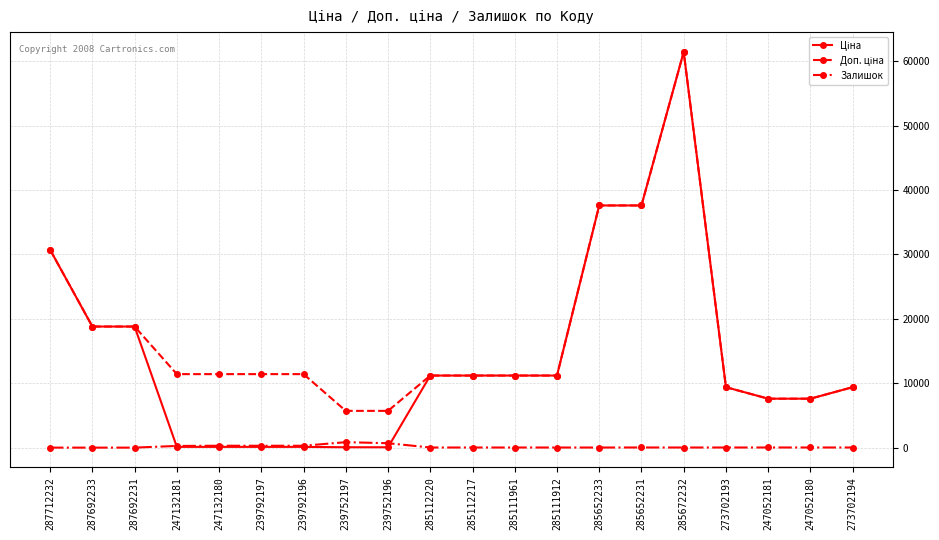

True or false: Залишок has more than 0 points higher than both neighbors.

True